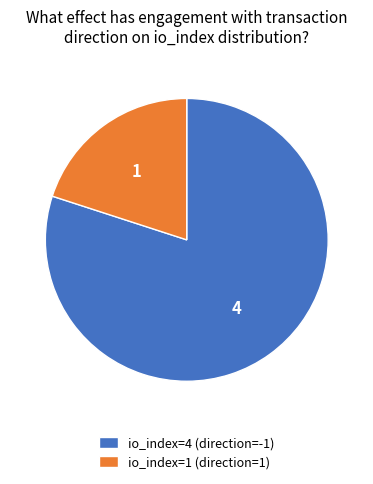

Approximately how many times larger is the value at io_index=4 (direction=-1) compared to io_index=1 (direction=1)?

4.0